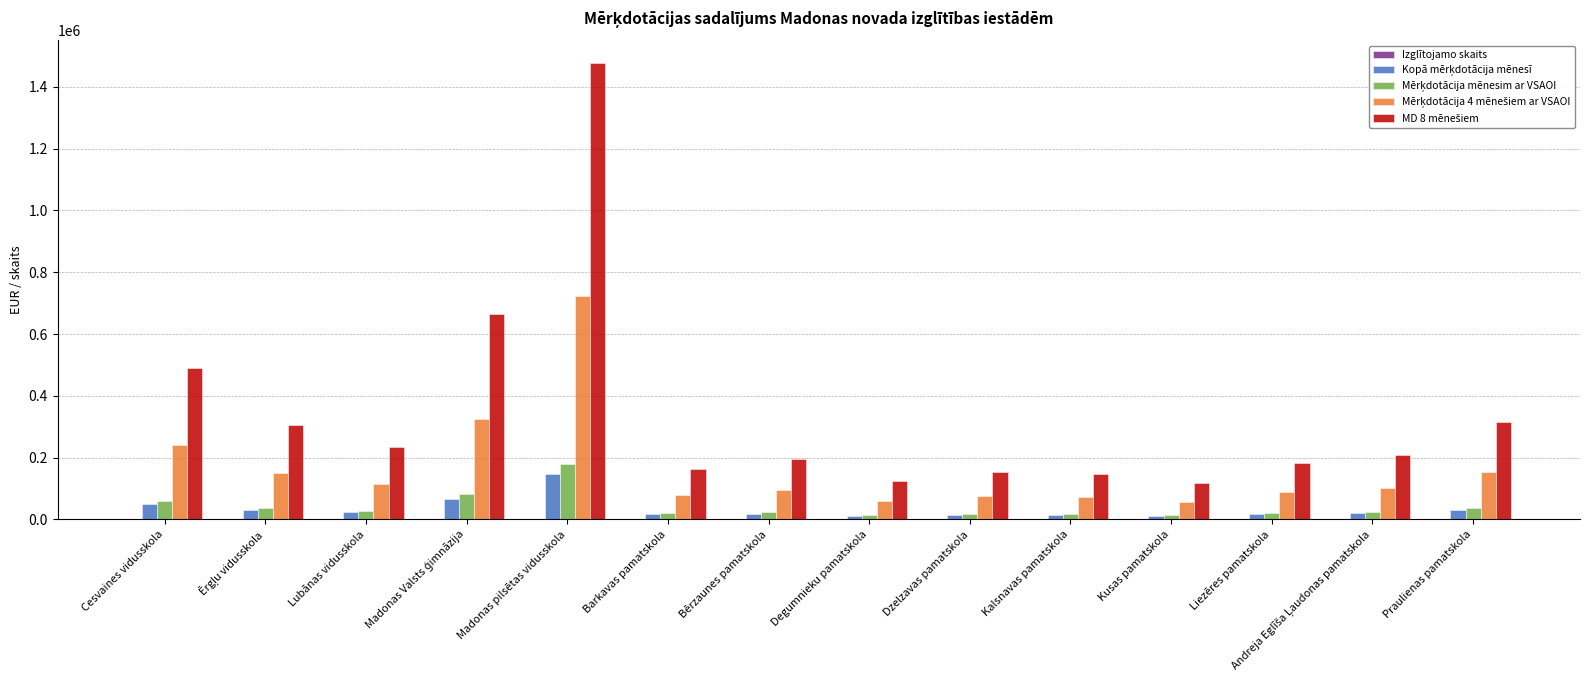

Which label corresponds to the largest value in the chart?

Madonas pilsētas vidusskola